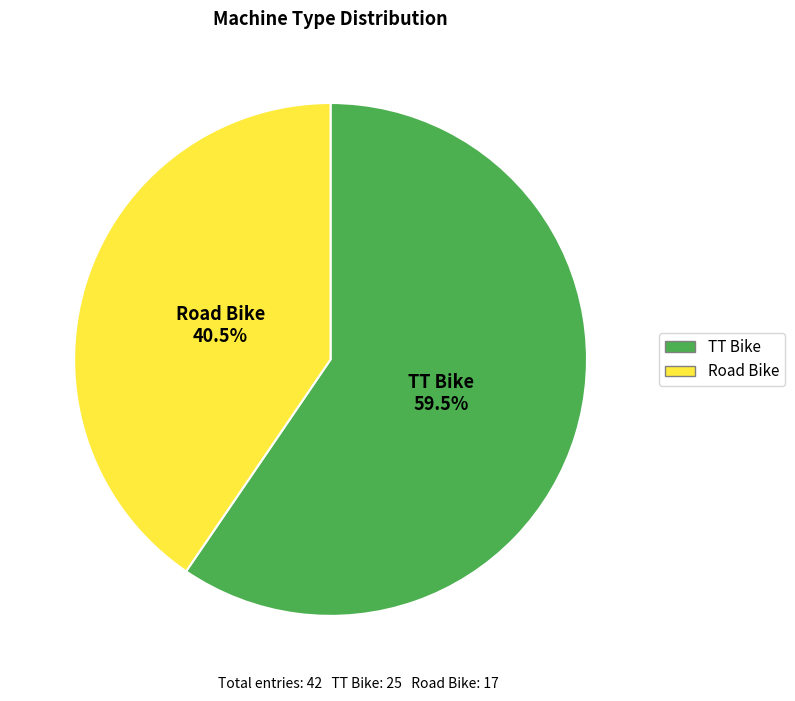

Rank the categories by value from highest to lowest.

TT Bike, Road Bike